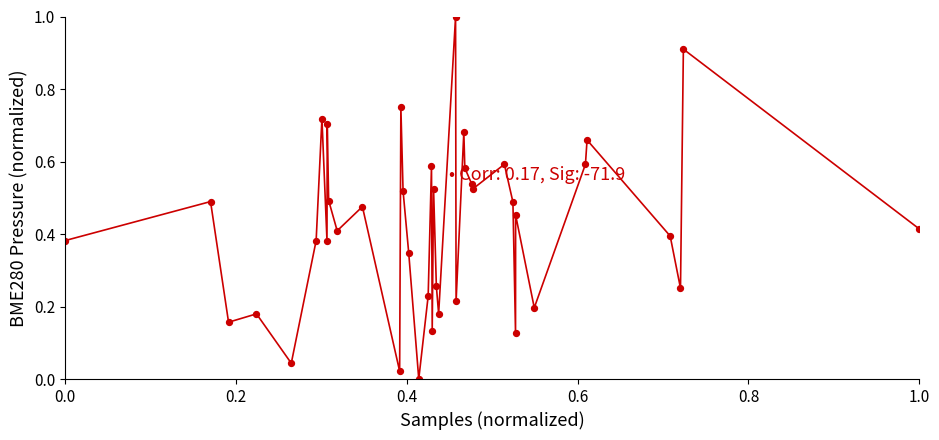

What is the range of Y values (max minus min)?

1.0